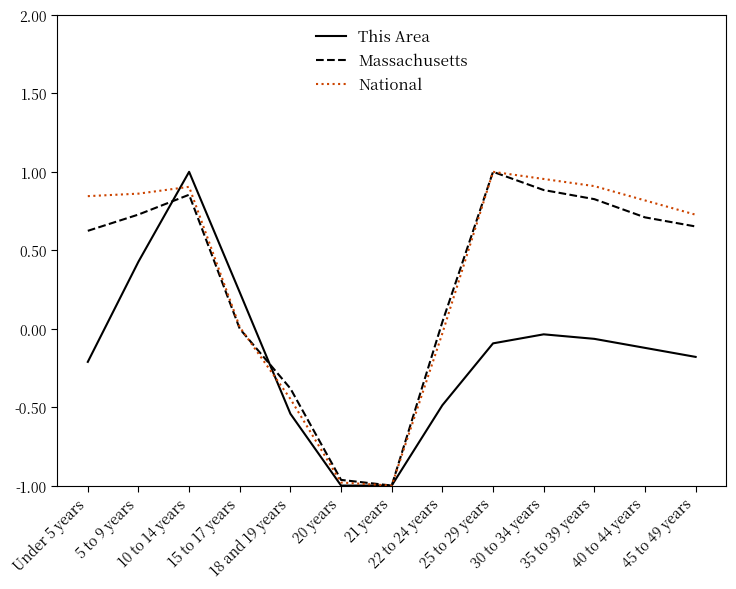

True or false: This Area has more than 0 points higher than both neighbors.

True